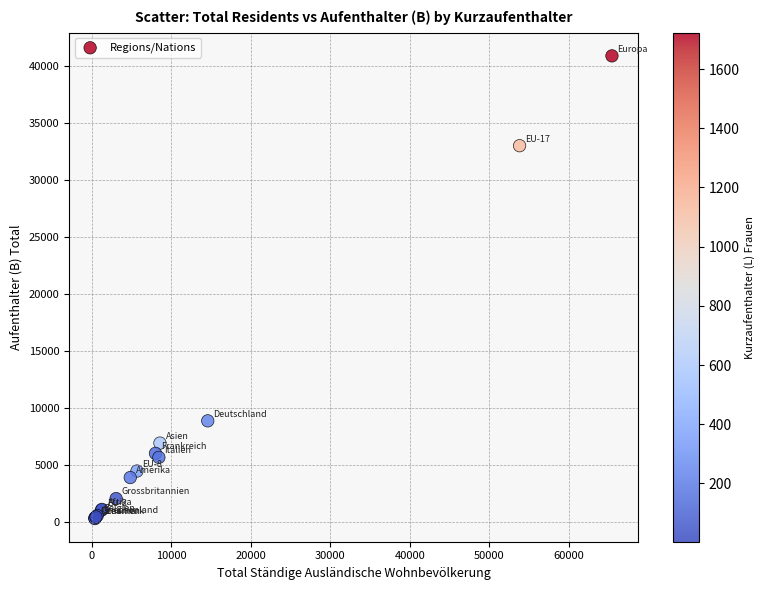

What Y value in the scatter plot is closest to 20588?

8861